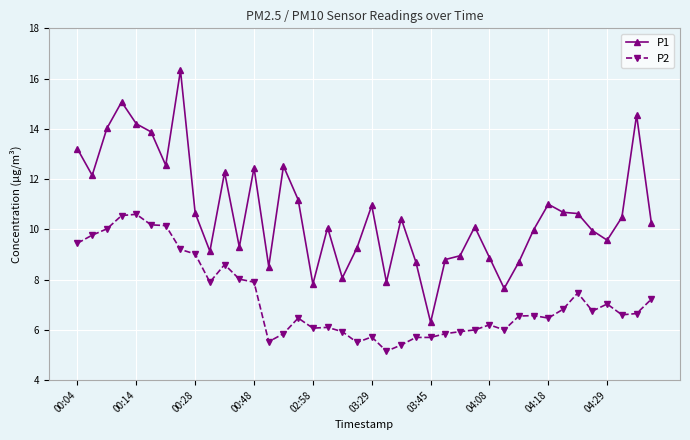

True or false: P1 and P2 intersect in this chart.

False